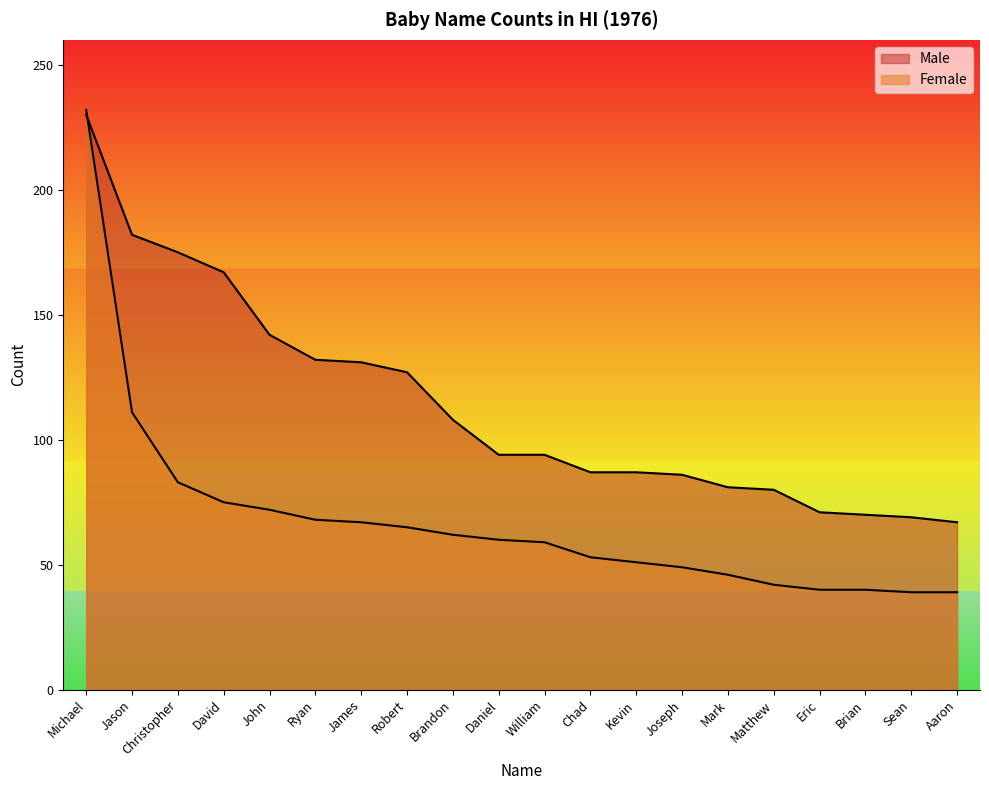

How many series are shown in this chart?

2